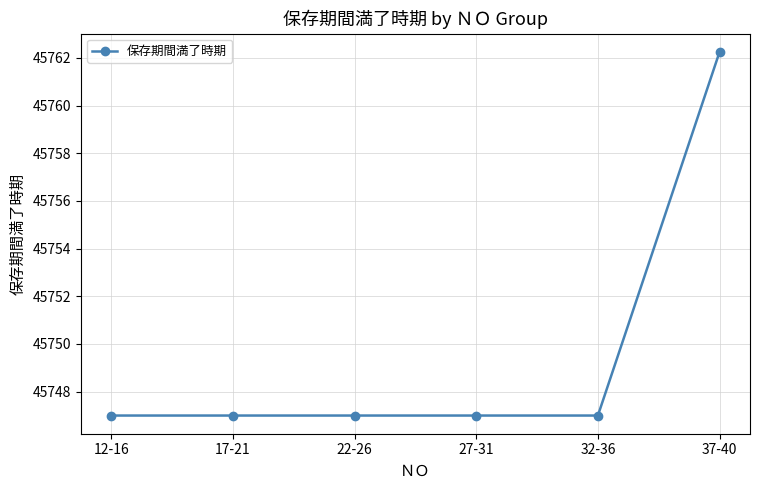

The value at 32-36 is 28331.3. True or false?

False